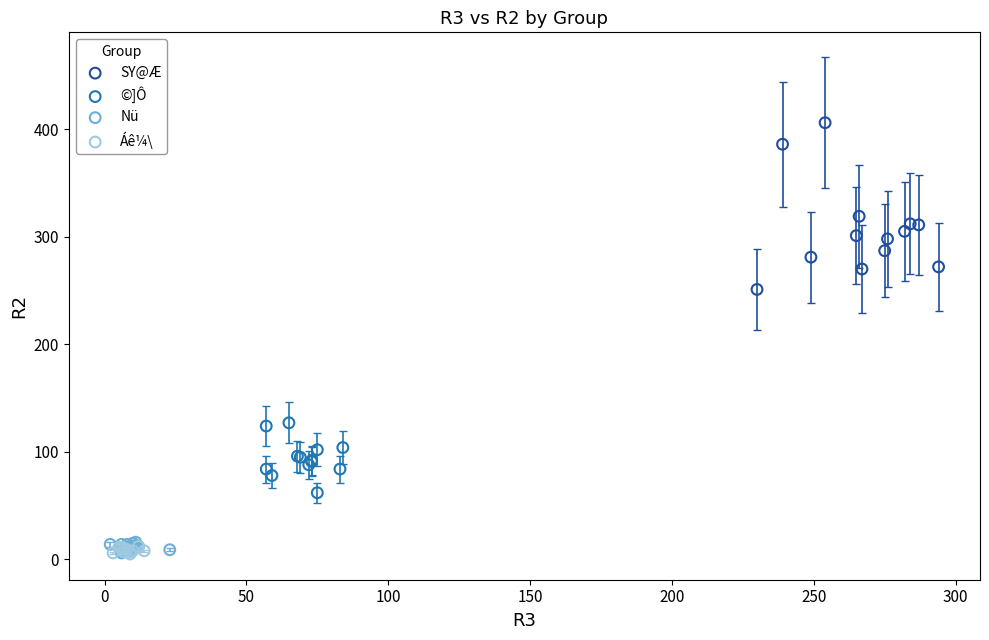

Which series has the widest spread of Y values?

SY@Æ